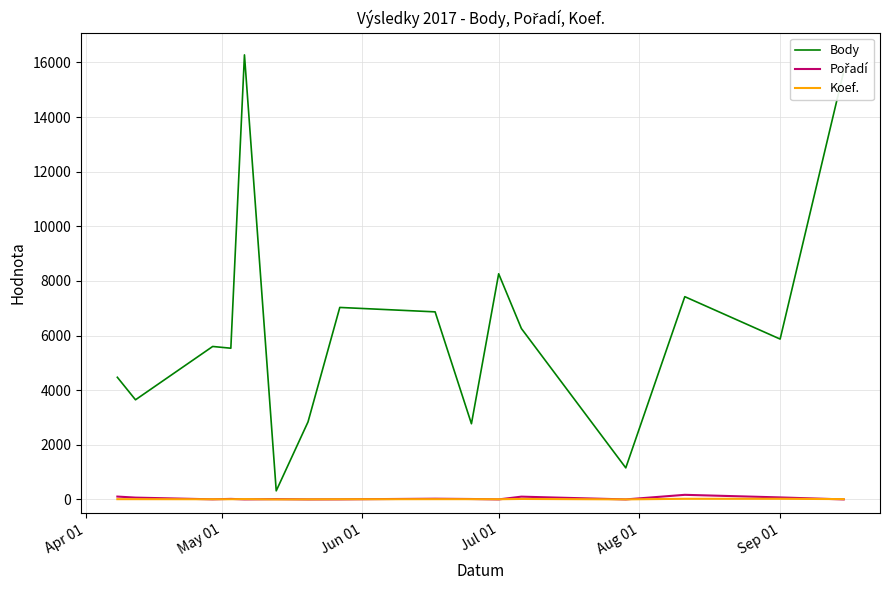

What is the maximum value for Body?

16275